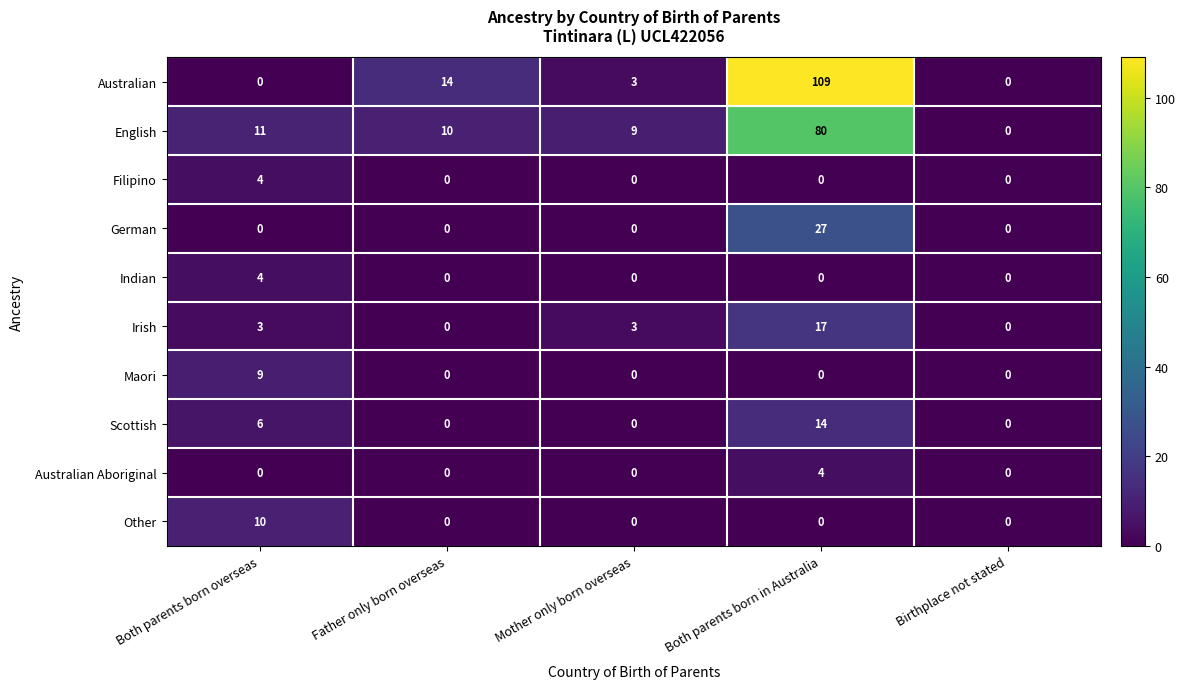

What is the difference between the Scottish values at Mother only born overseas and Both parents born overseas?

6